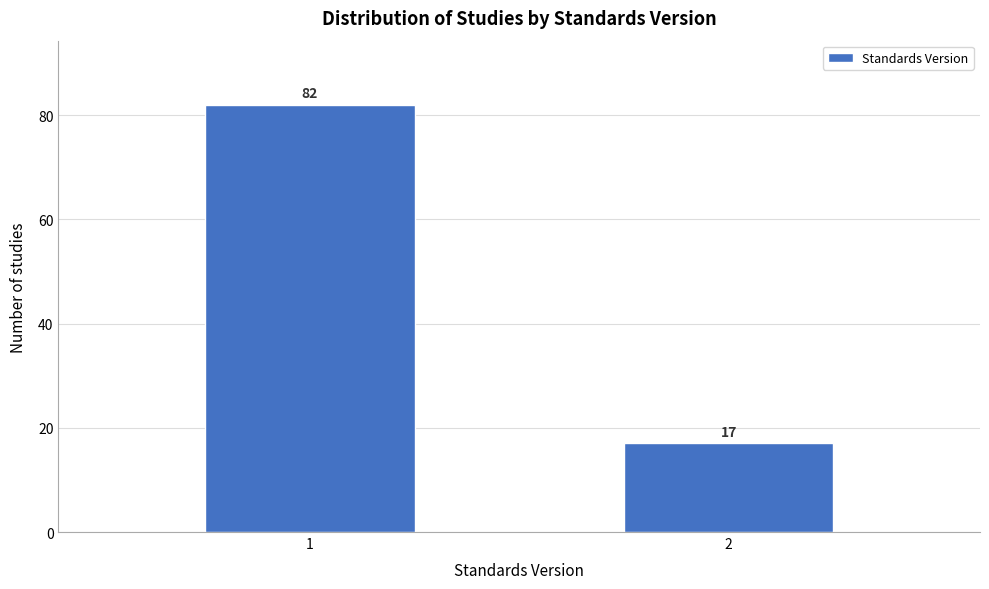

Reading left to right, transcribe all the data shown in this chart.

82	17